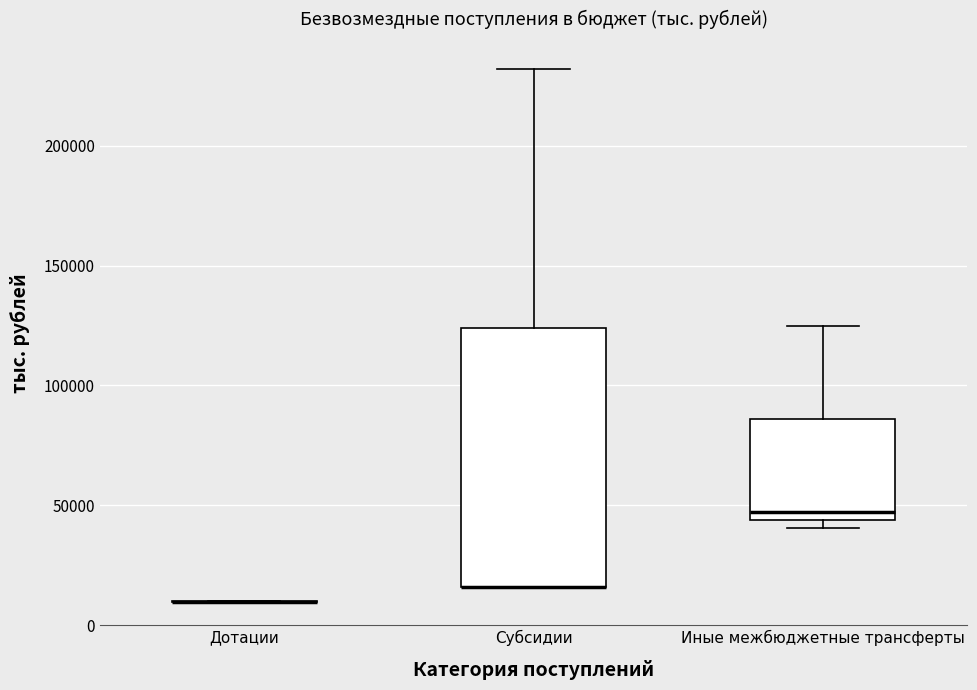

Reading left to right, read every box against the y-axis: the position of its median line, the range the box covers, and the ends of its whiskers. The values are not printed on the chart, so give them approximately, as read against the axis.

Дотации: box collapsed to a line at 10000, whiskers 10000 to 10000
Субсидии: median 15000 (drawn on the box's lower edge), box 15000 to 125000, whiskers 15000 to 230000
Иные межбюджетные трансферты: median 45000 (just above the box's lower edge), box 45000 to 85000, whiskers 40000 to 125000